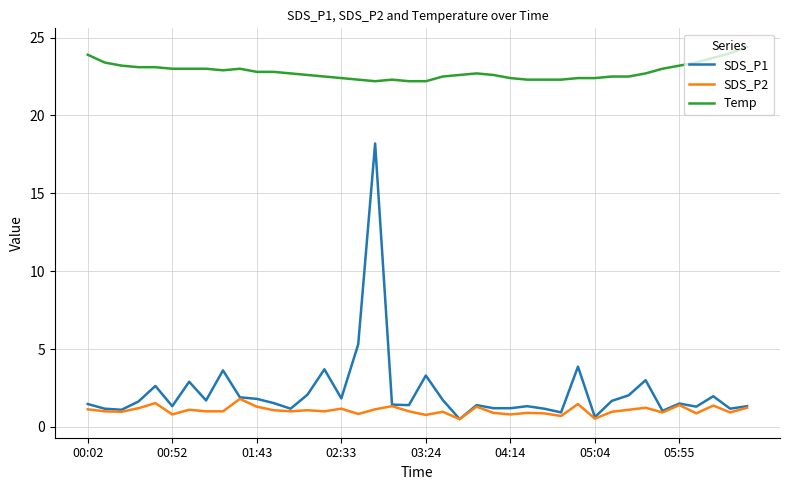

True or false: SDS_P2 and Temp intersect in this chart.

False